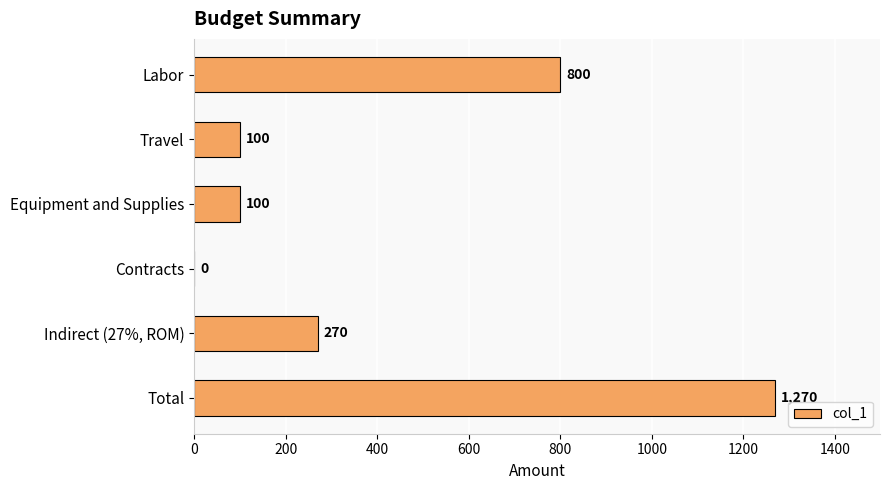

Which label corresponds to the largest value in the chart?

Total